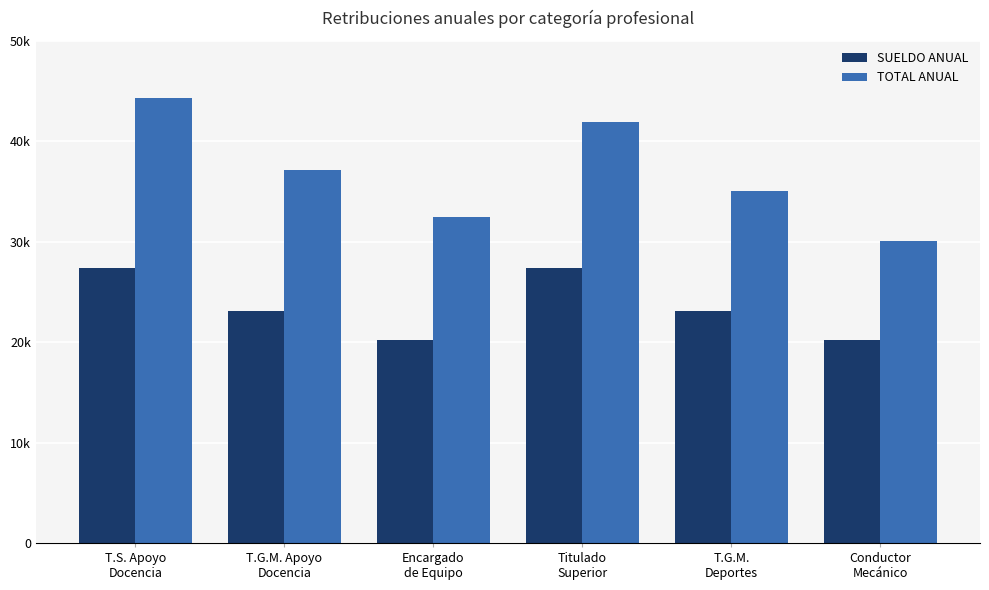

What is the sum of the TOTAL ANUAL values at T.S. Apoyo
Docencia and Encargado
de Equipo?

76755.5